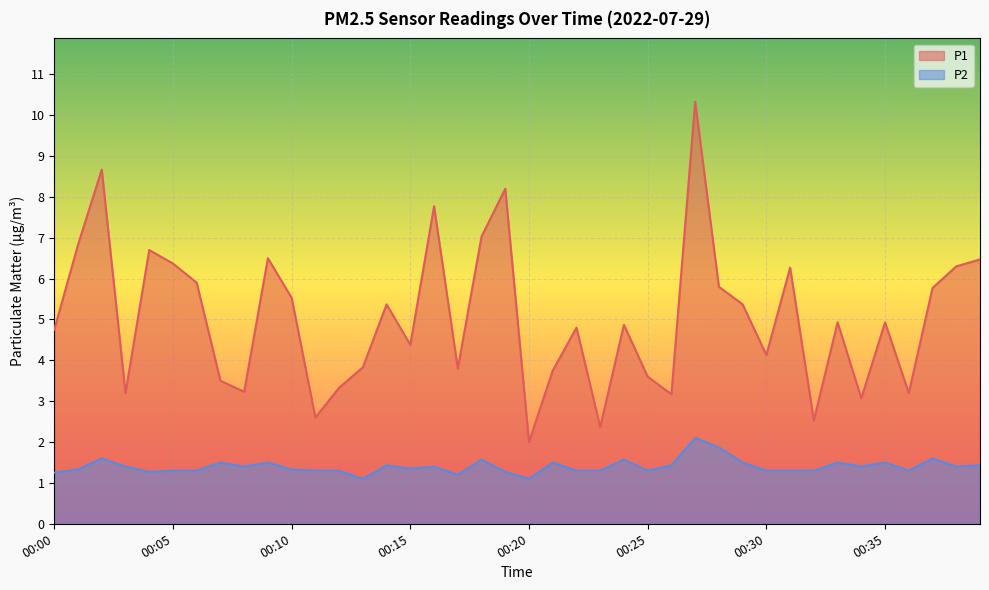

What is the total value across all series at 00:25?

4.9